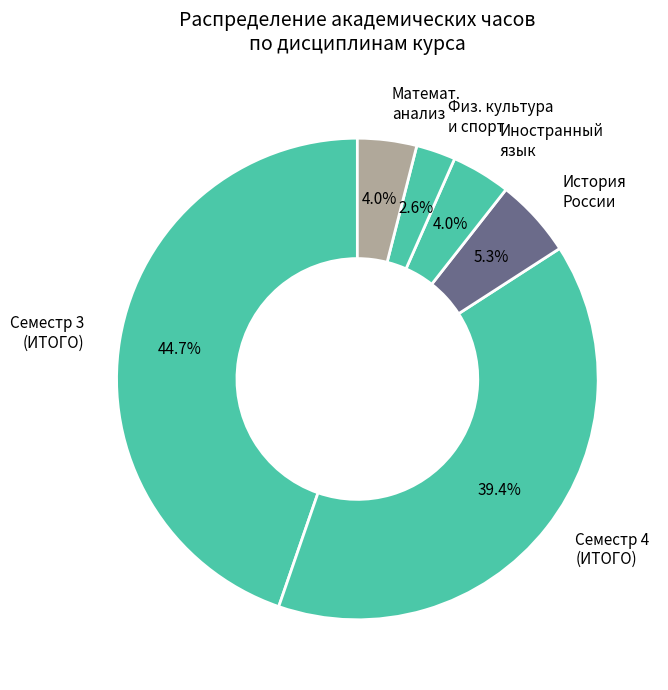

What portion of the pie excludes История России?

94.7%